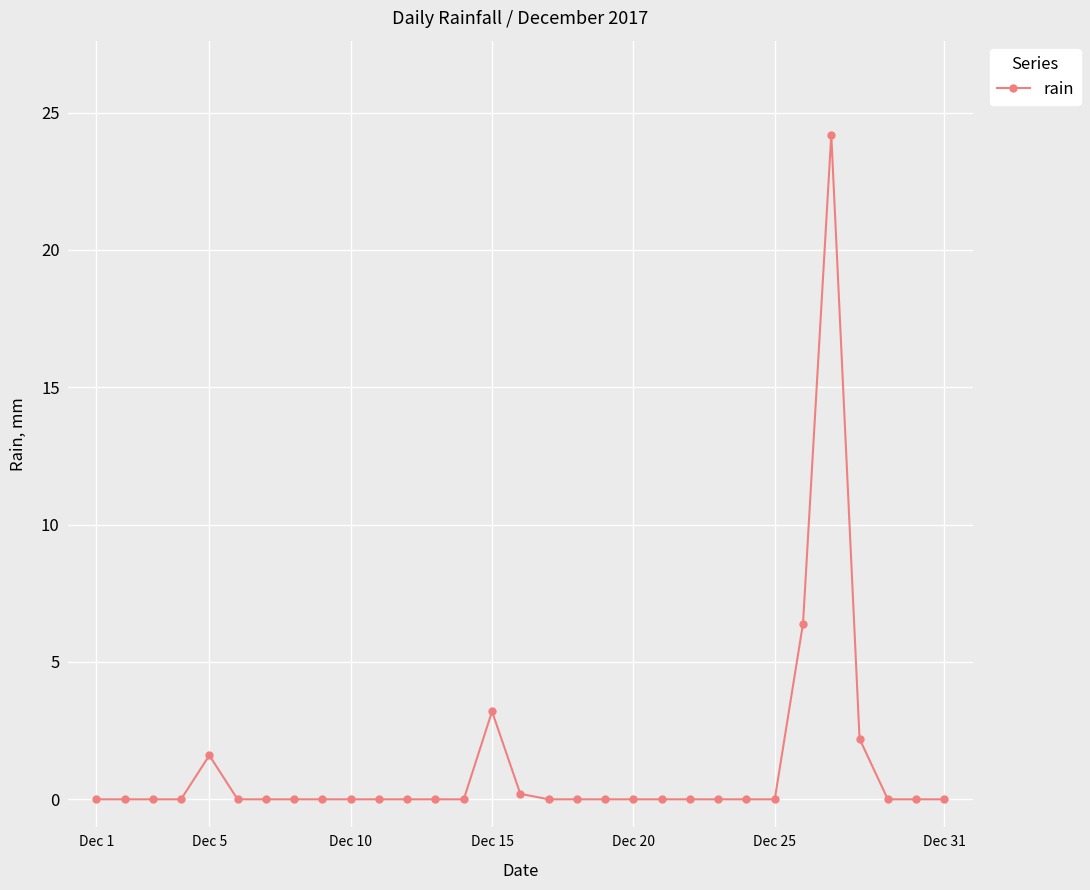

What is the greatest value displayed?

24.2